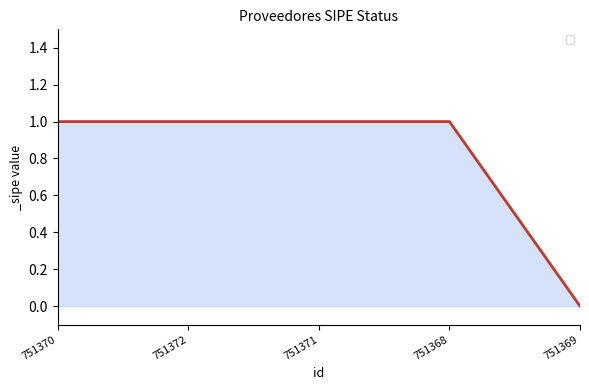

Between 751370 and 751369, which is larger?

751370